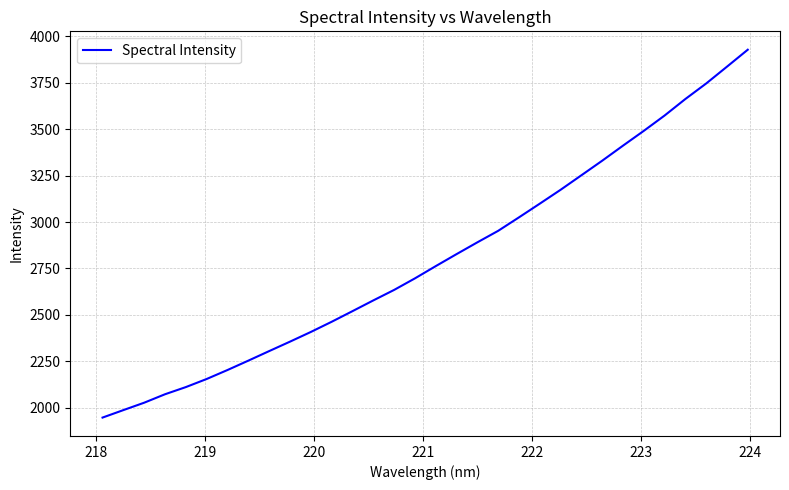

What is the maximum value shown in the chart?

3927.8